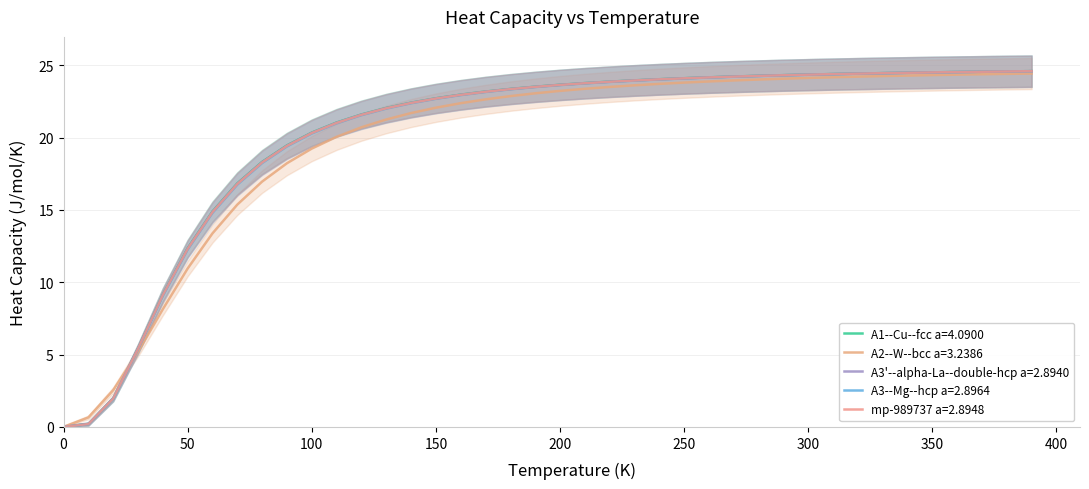

The value of A1--Cu--fcc a=4.0900 at 37 is 40.4. True or false?

False